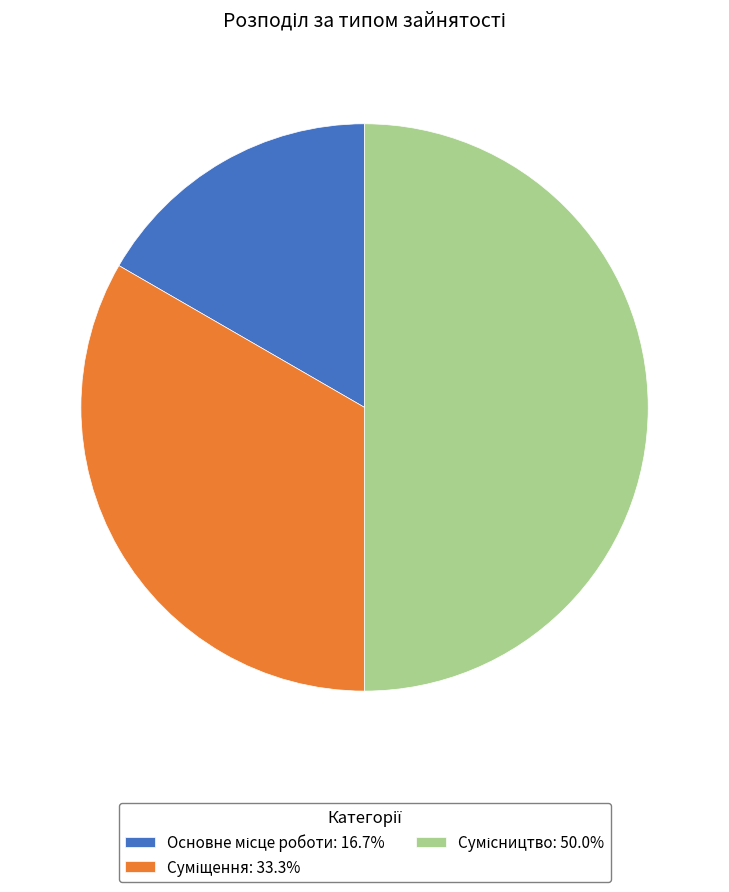

To the nearest percent, what is the average slice percentage?

33%